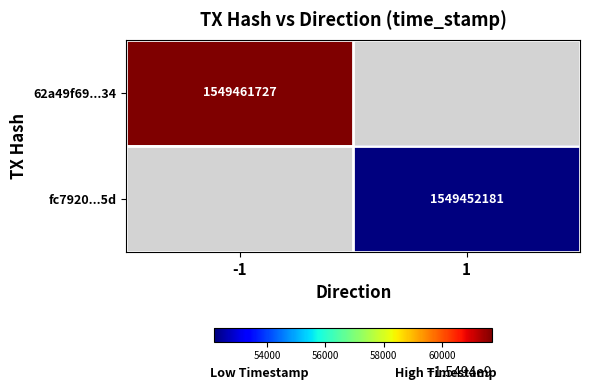

True or false: 62a49f69...34 has a value of 2744386404 at -1.

False